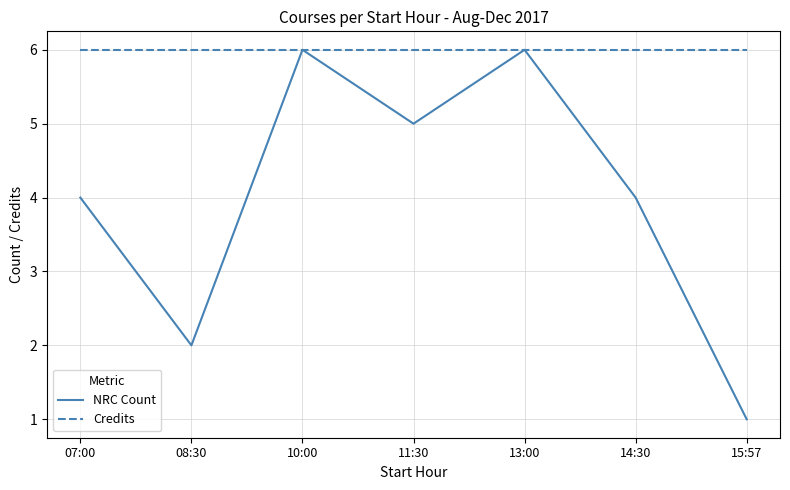

Reading left to right, extract all data points from this chart.

NRC Count: 07:00=4	08:30=2	10:00=6	11:30=5	13:00=6	14:30=4	15:57=1
Credits: 07:00=6	08:30=6	10:00=6	11:30=6	13:00=6	14:30=6	15:57=6